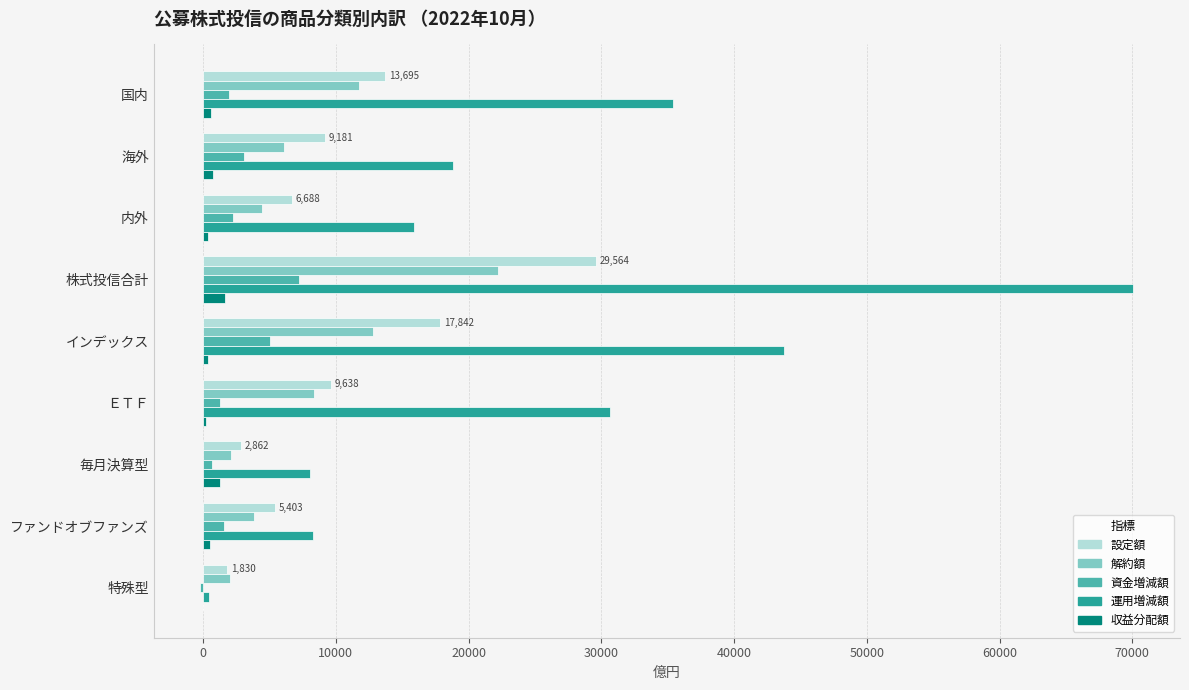

Is it true that 収益分配額 equals 0 at 特殊型?

True